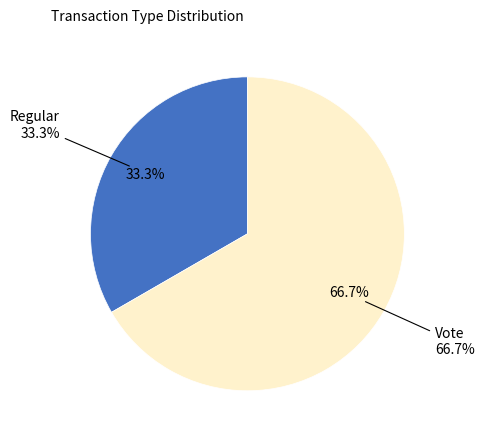

Between Regular and Vote, which is larger?

Vote